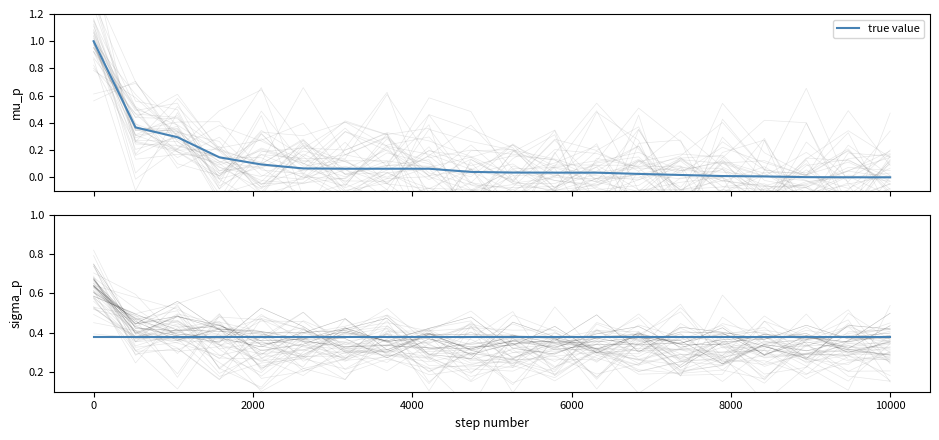

Reading left to right, what are all the values shown in this chart?

1.0	0.4	0.3	0.1	0.1	0.1	0.1	0.1	0.1	0.0	0.0	0.0	0.0	0.0	0.0	0.0	0.0	0.0	0.0	0.0